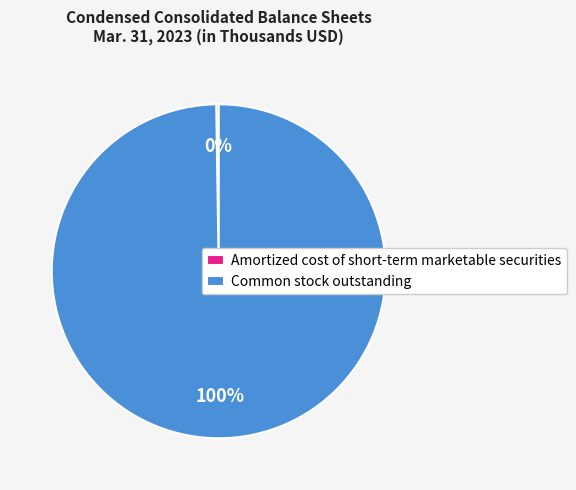

To the nearest percent, what is the average slice percentage?

50%